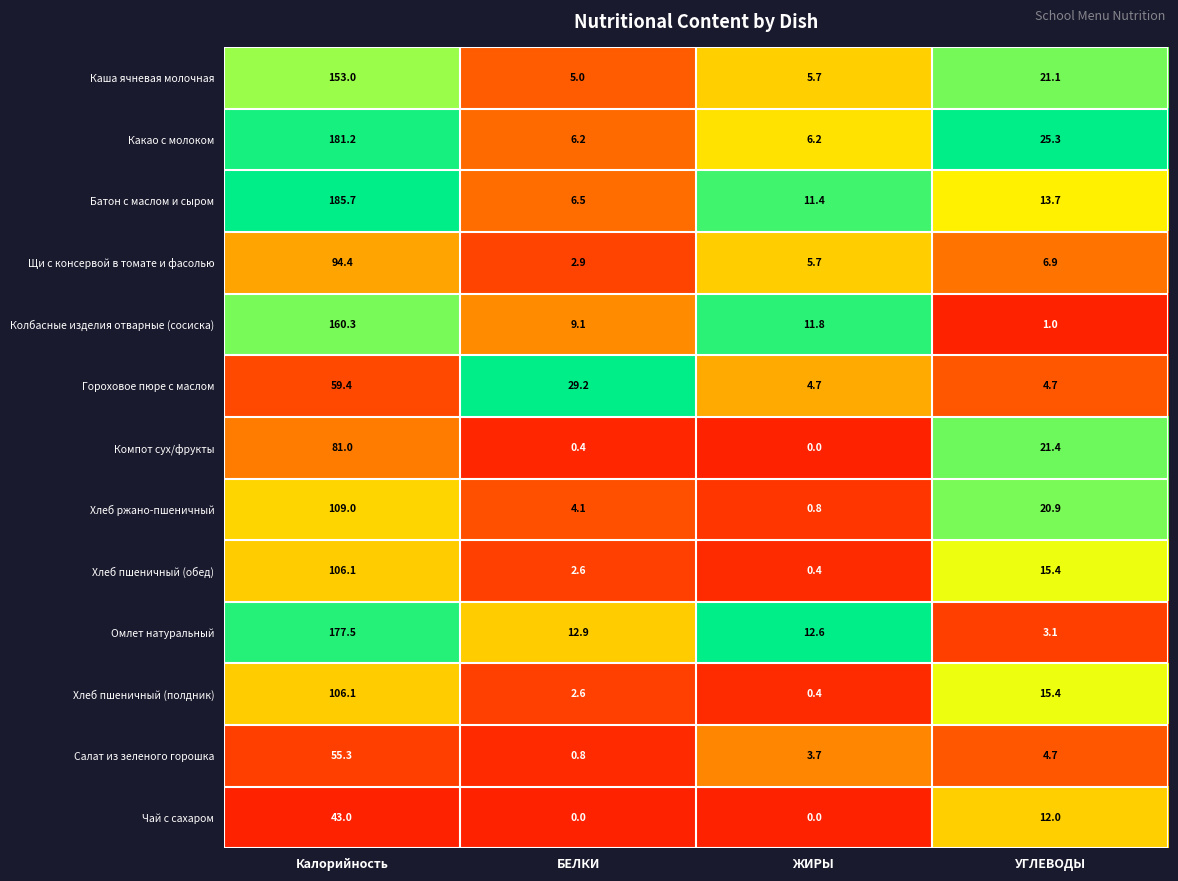

What is the sum of all Колбасные изделия отварные (сосиска) values?

182.2